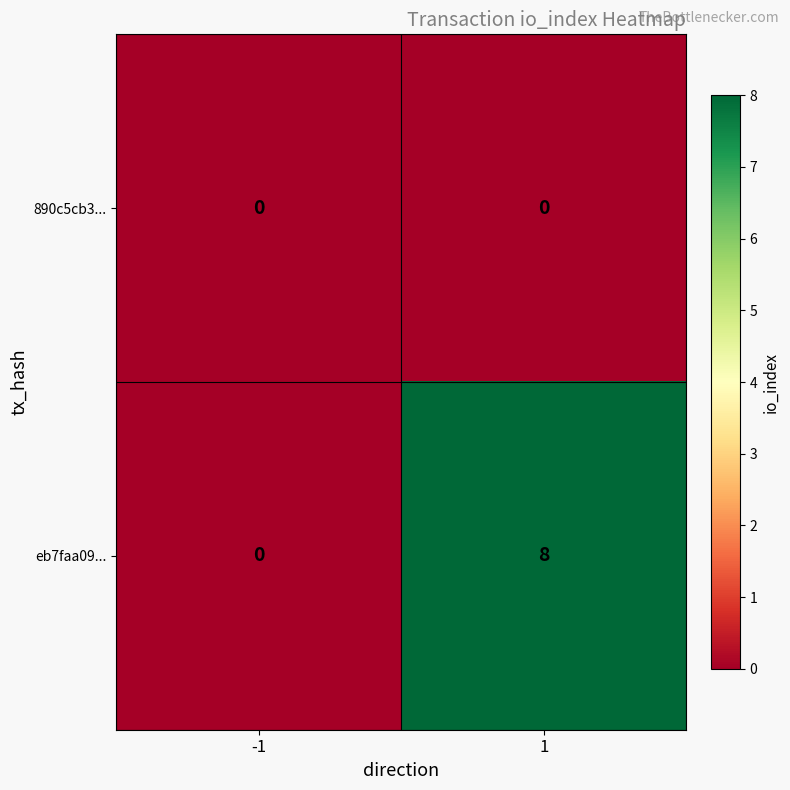

The value of 890c5cb3... at -1 is 0. True or false?

True